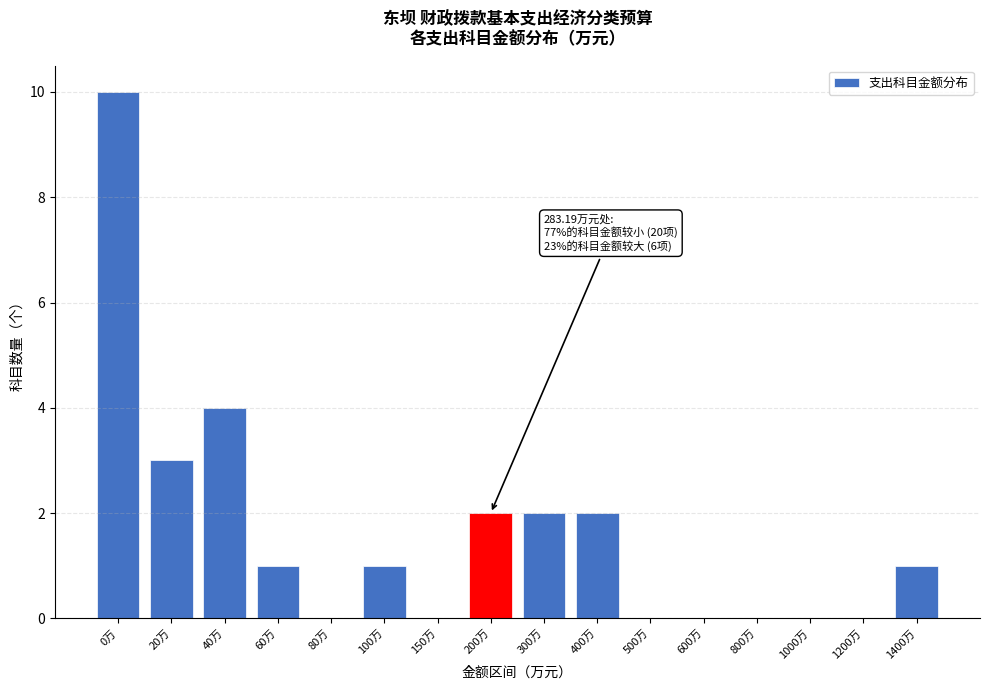

Reading left to right, list all the values displayed in this chart.

0万=10	20万=3	40万=4	60万=1	80万=0	100万=1	150万=0	200万=2	300万=2	400万=2	500万=0	600万=0	800万=0	1000万=0	1200万=0	1400万=1